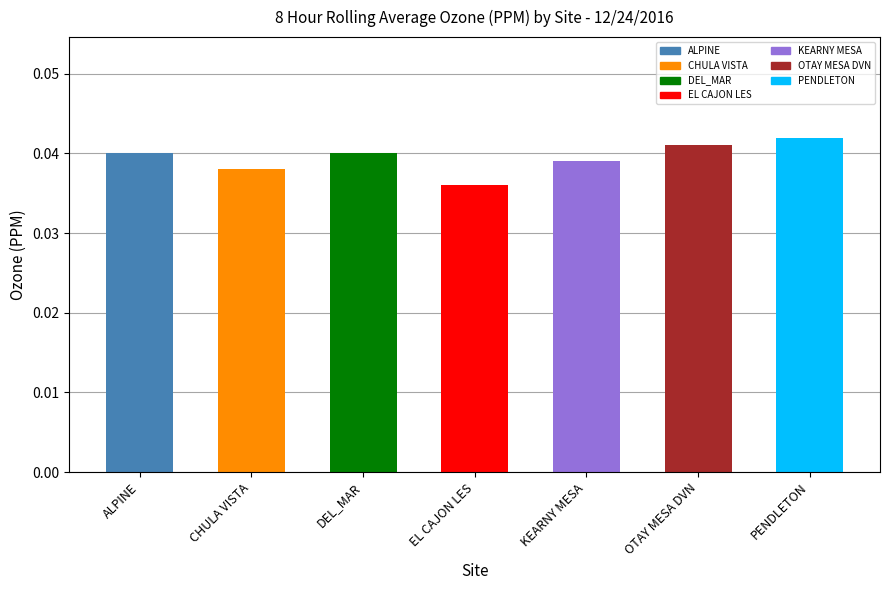

How many distinct data groups are displayed?

1